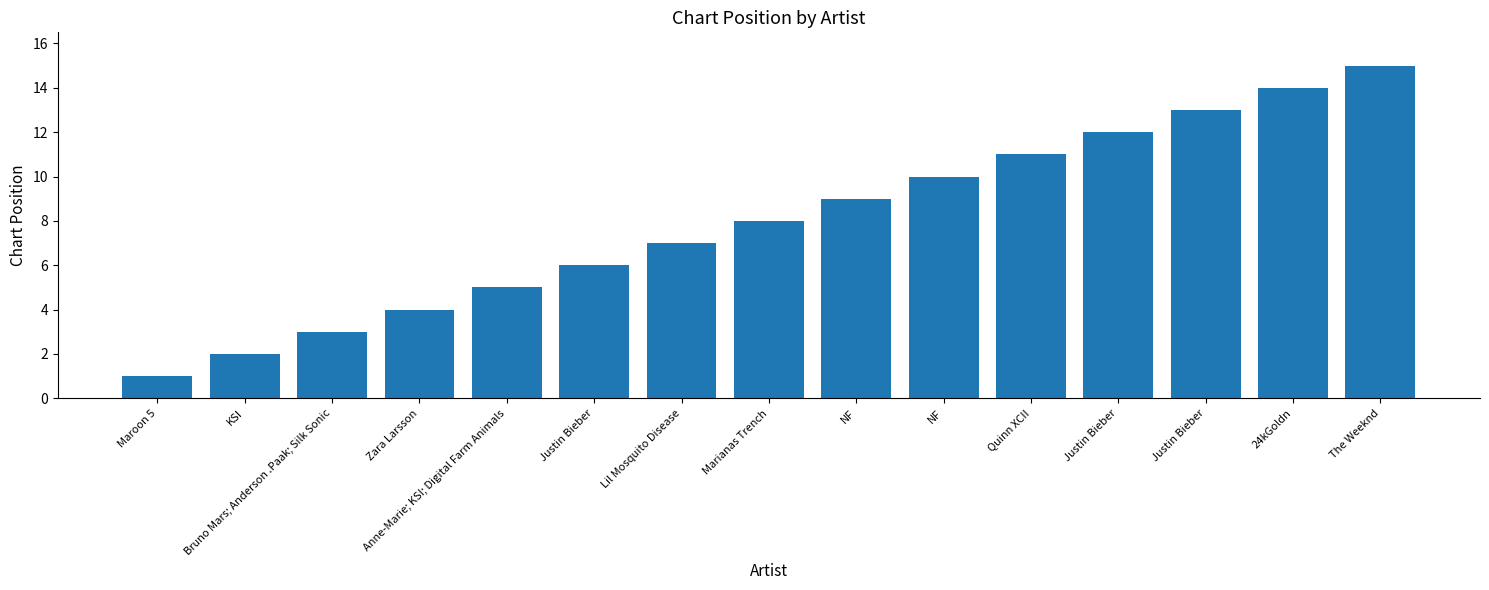

Reading right to left, what are all the values shown in this chart?

15	14	13	12	11	10	9	8	7	6	5	4	3	2	1